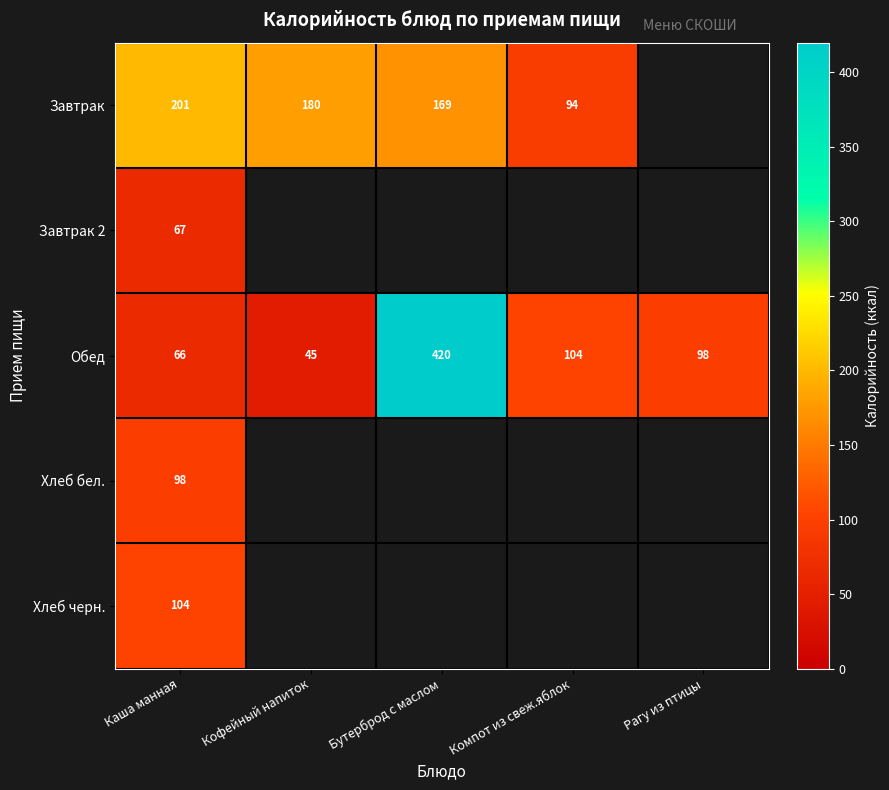

List the labels in order of Обед value, largest first.

Бутерброд с маслом, Компот из свеж.яблок, Рагу из птицы, Каша манная, Кофейный напиток